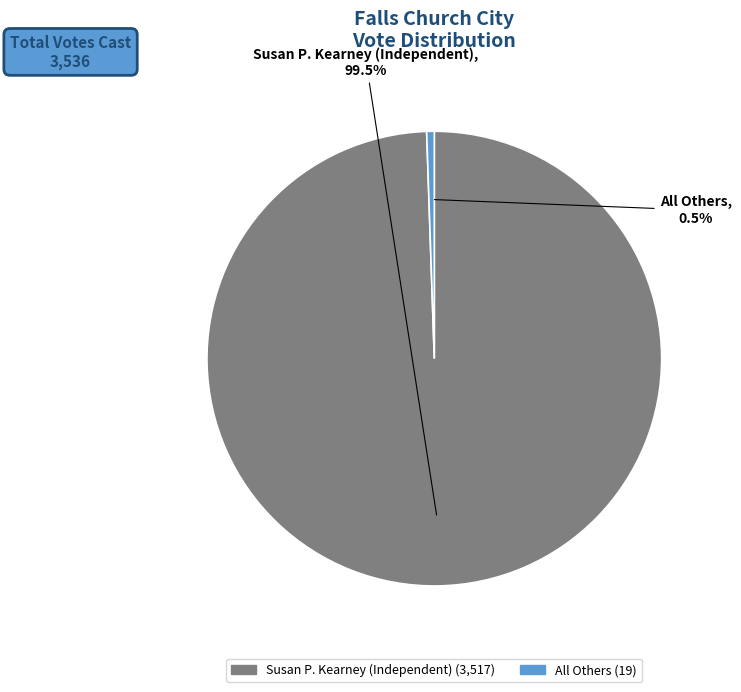

To the nearest percent, what is the difference between the All Others and Susan P. Kearney (Independent) slice percentages?

99%